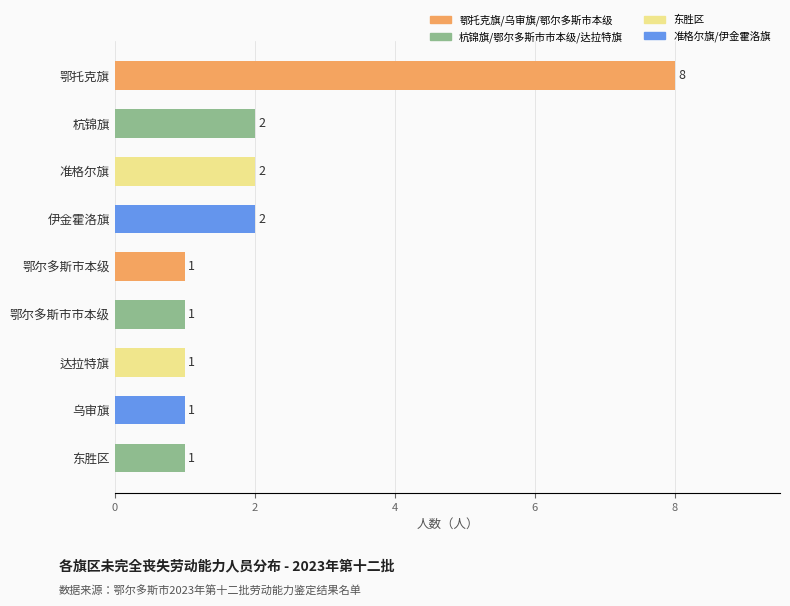

What is the sum of all values?

19